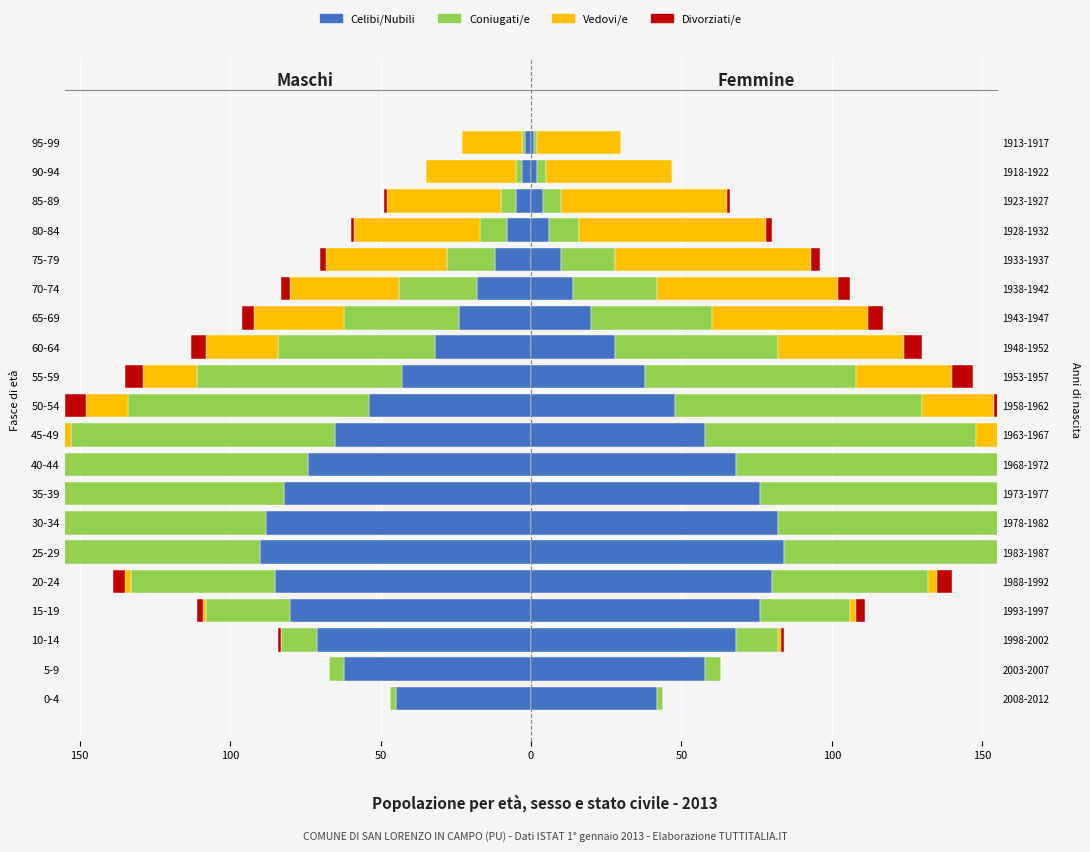

Between 15-19 and 25-29, which series saw the biggest shift?

Coniugati/e